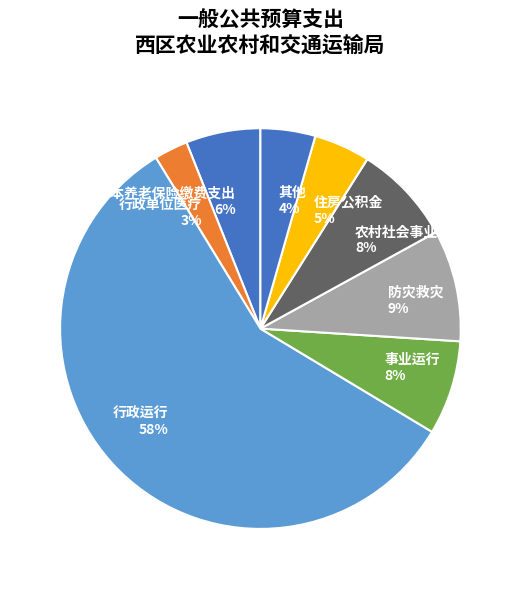

To the nearest percent, what is the average slice percentage?

12%